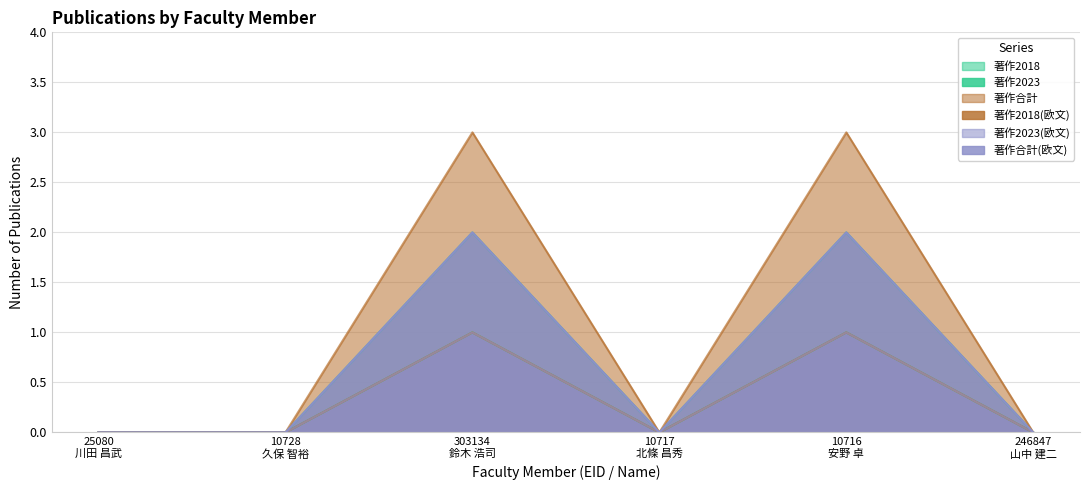

What is the sum of the 著作合計(欧文) values at 10716
安野 卓 and 246847
山中 建二?

2